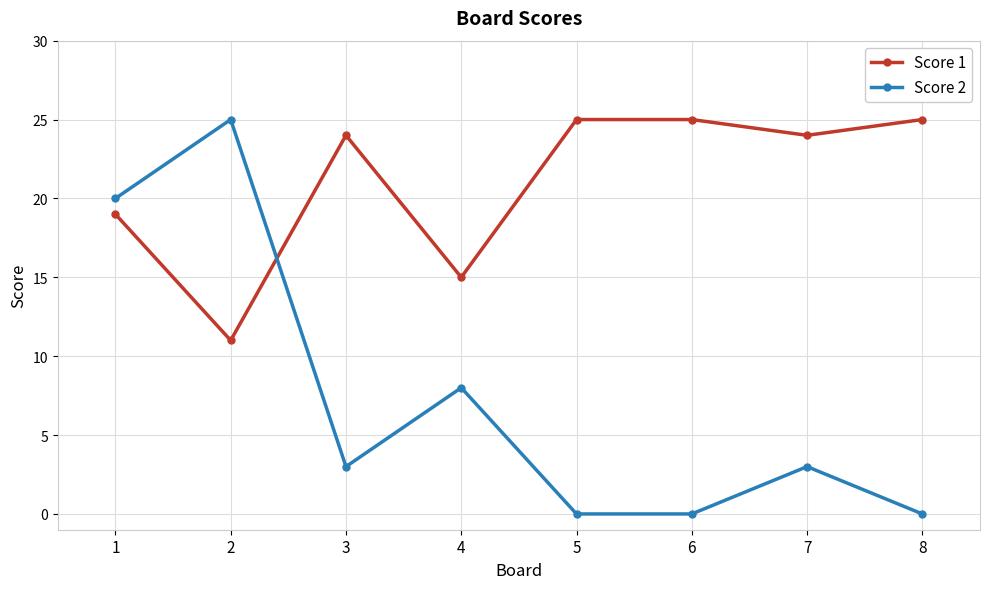

What is the minimum value for Score 1?

11